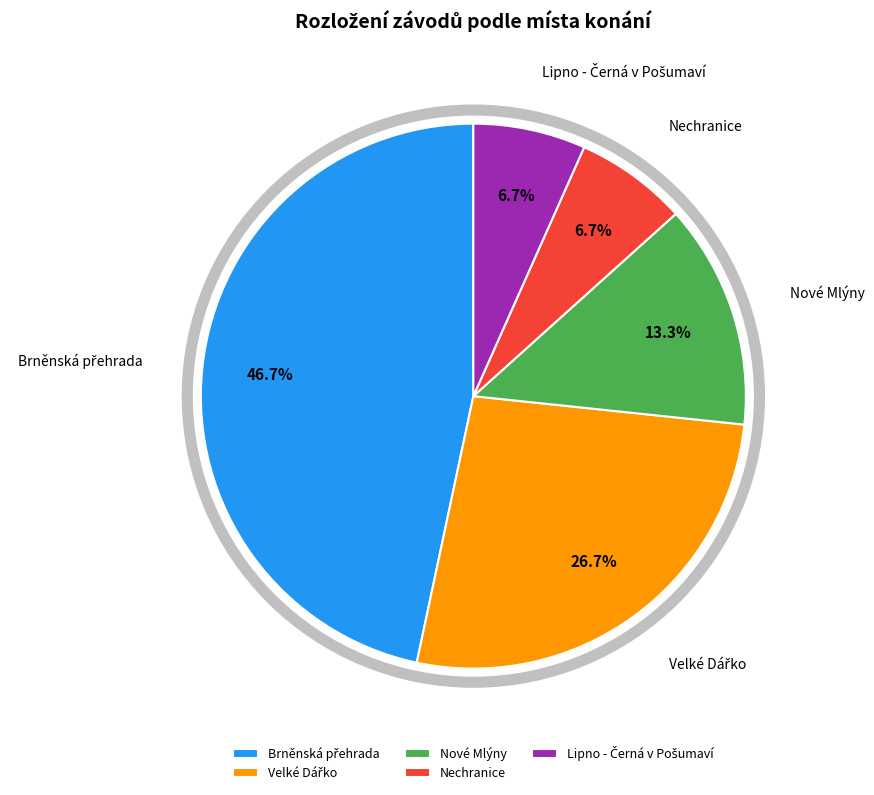

Does Nové Mlýny represent more than half of the total?

No